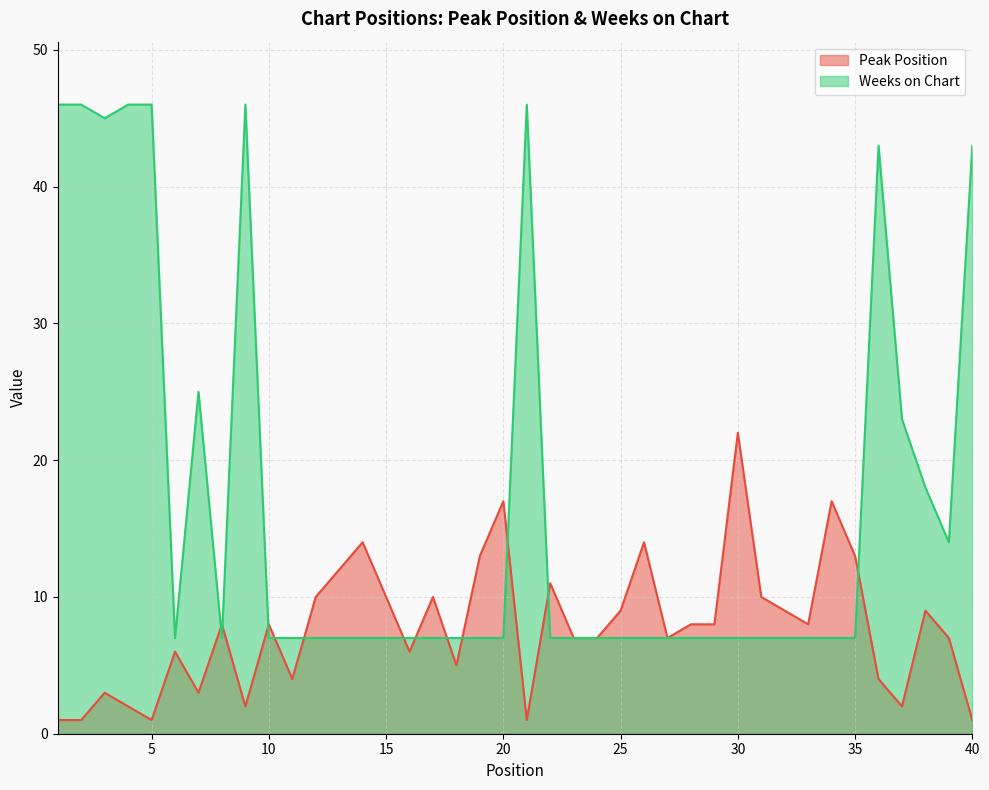

Between 24 and 29, which is larger?

29